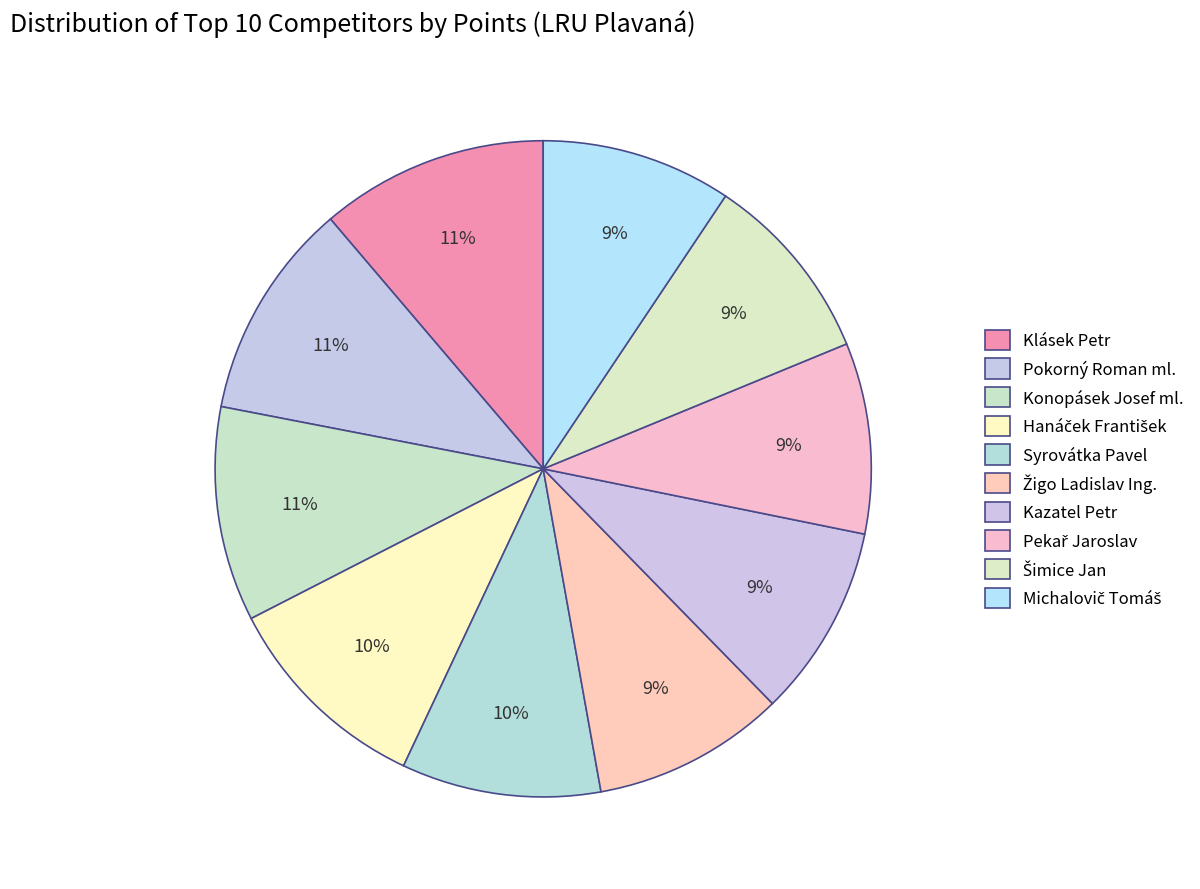

How many segments does this pie chart have?

10